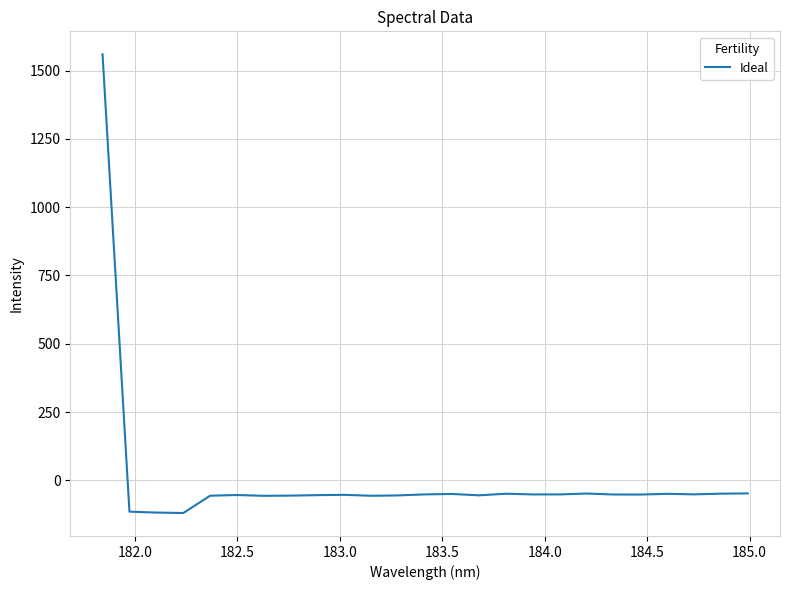

What is the minimum value shown in the chart?

-119.4